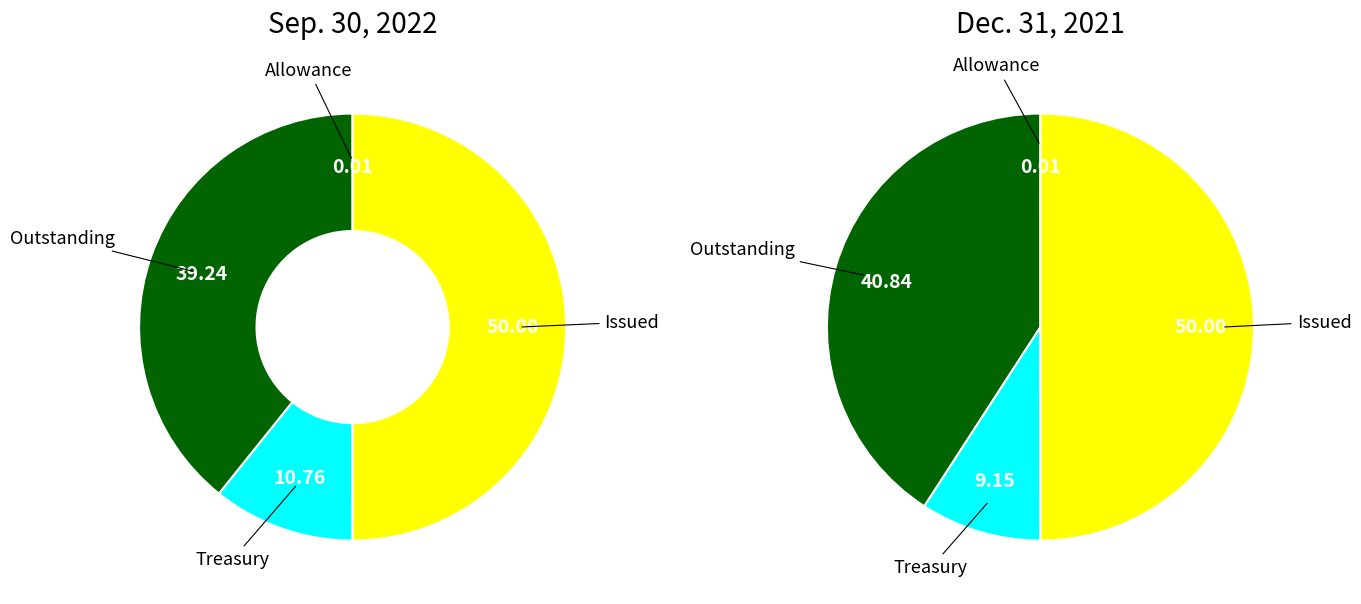

What percentage do Treasury stock, shares and Allowance for doubtful trade accounts together represent?

10.8%